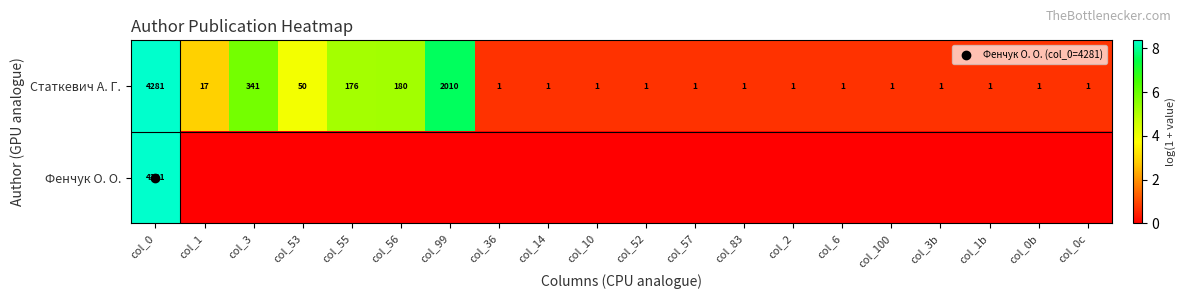

Which series has the largest total across all categories?

Статкевич А. Г.